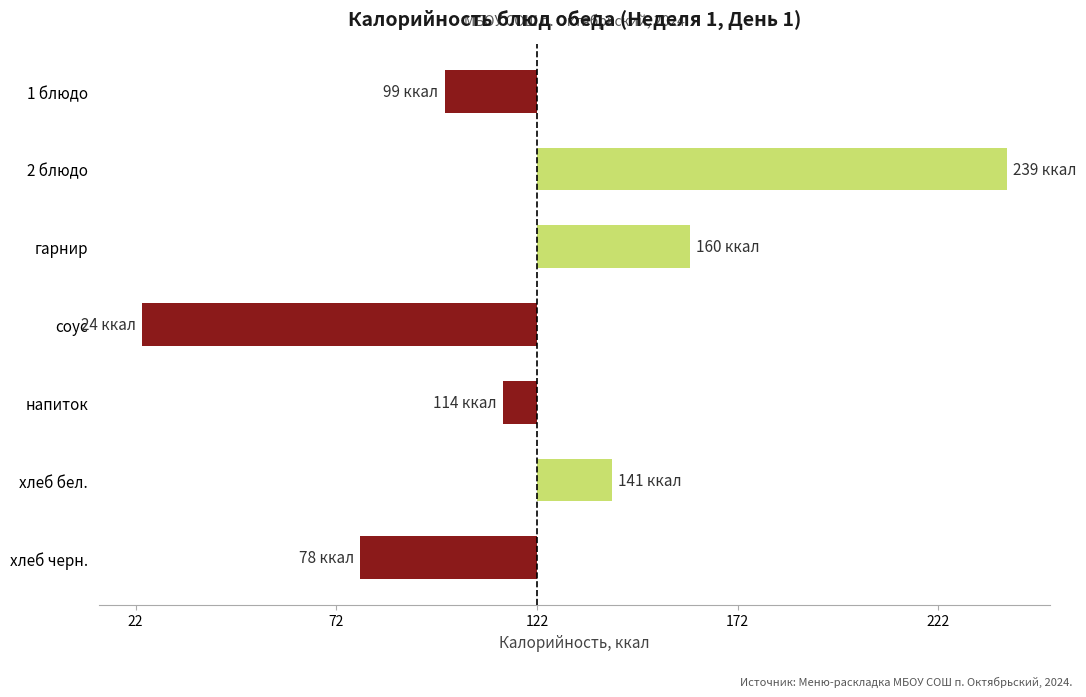

Are the bars horizontal?

Yes